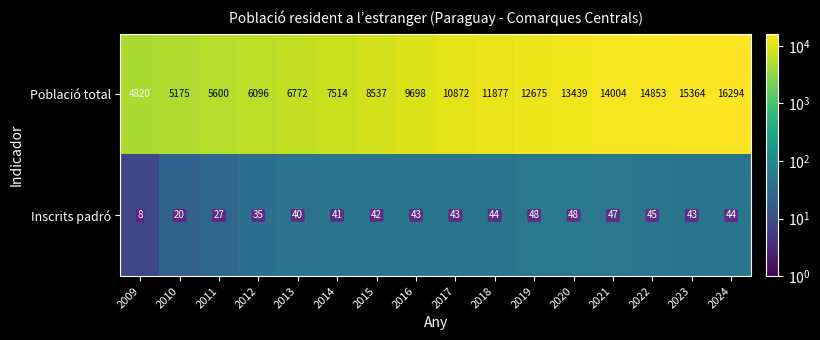

What is the spread (max minus min) of values at 2009?

4812